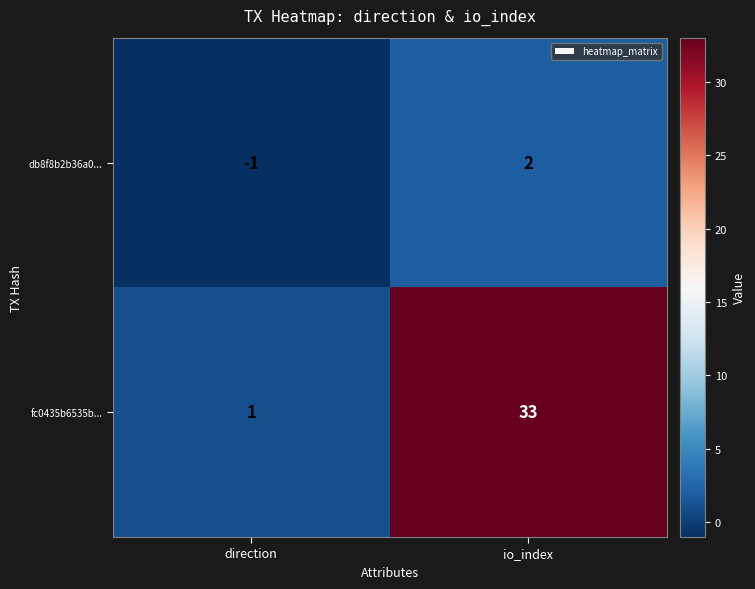

Reading left to right, transcribe all the data shown in this chart.

db8f8b2b36a0...: -1	2
fc0435b6535b...: 1	33